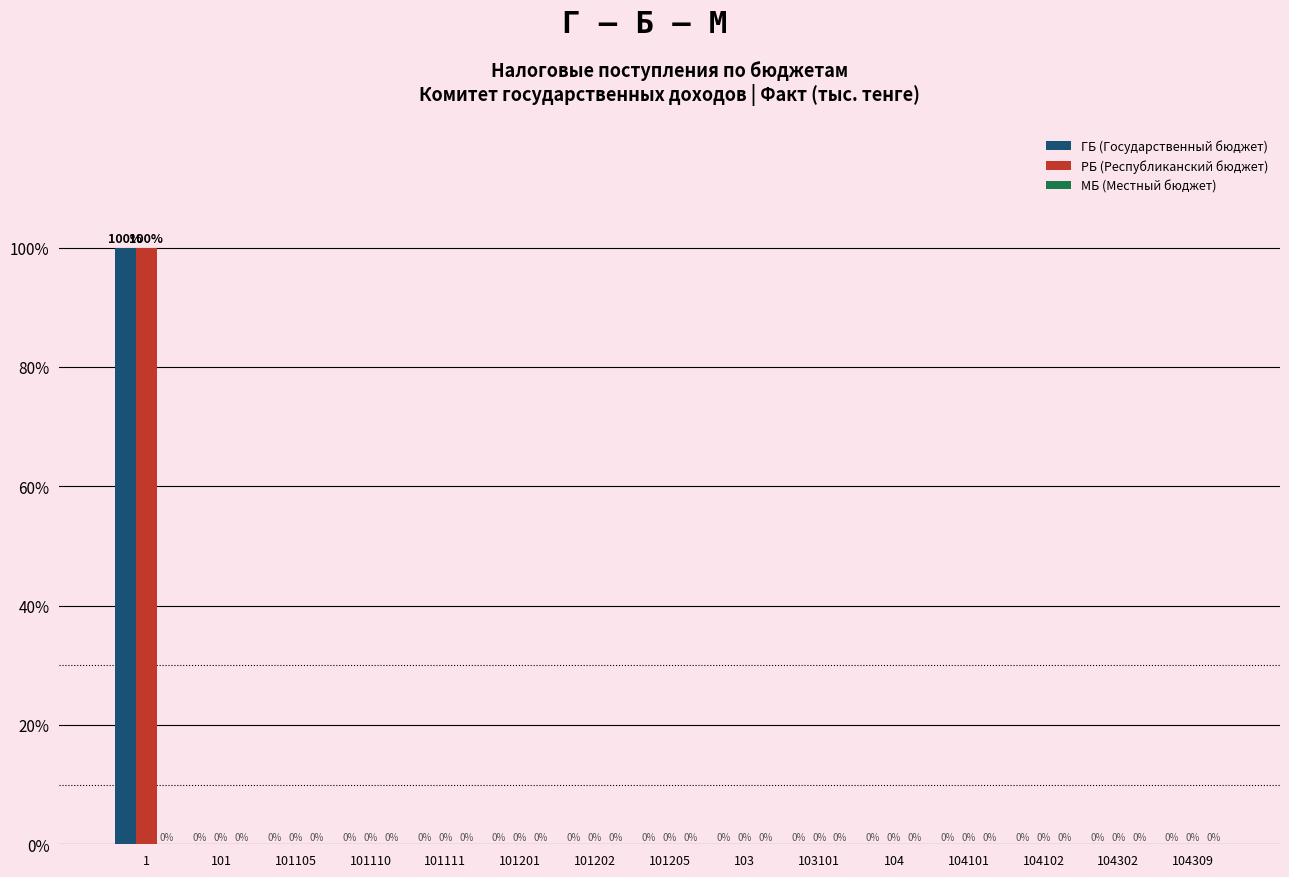

The value of ГБ (Государственный бюджет) at 104309 is 0. True or false?

True